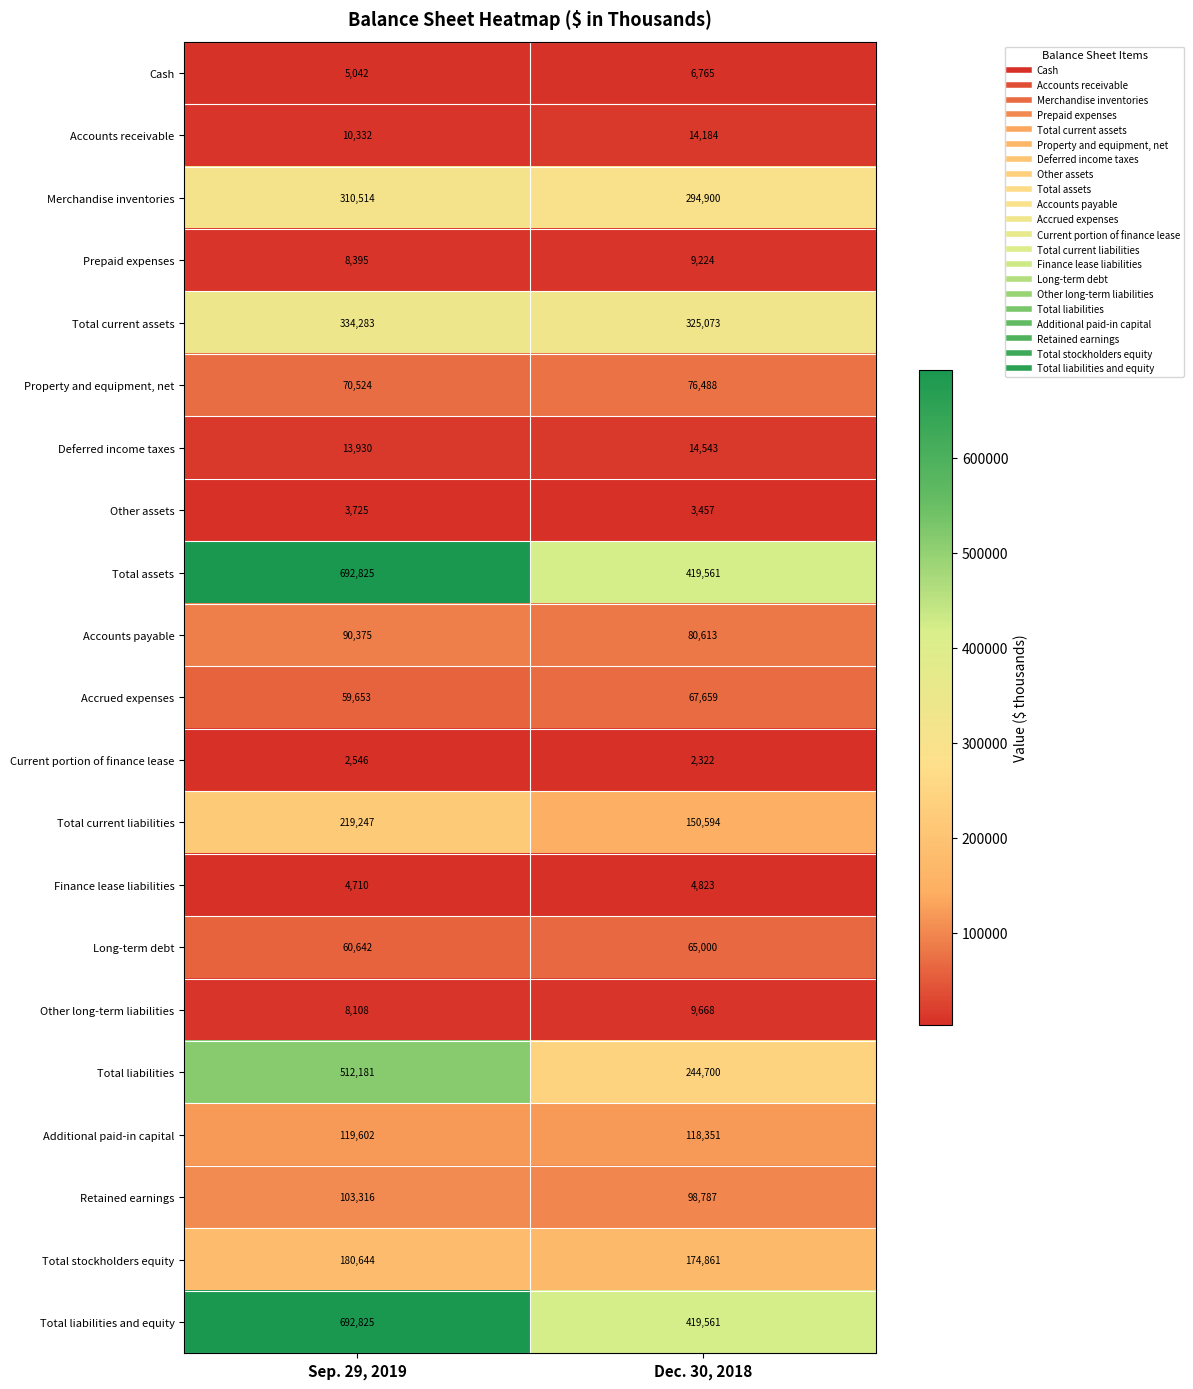

What is the minimum value shown in the chart?

2322